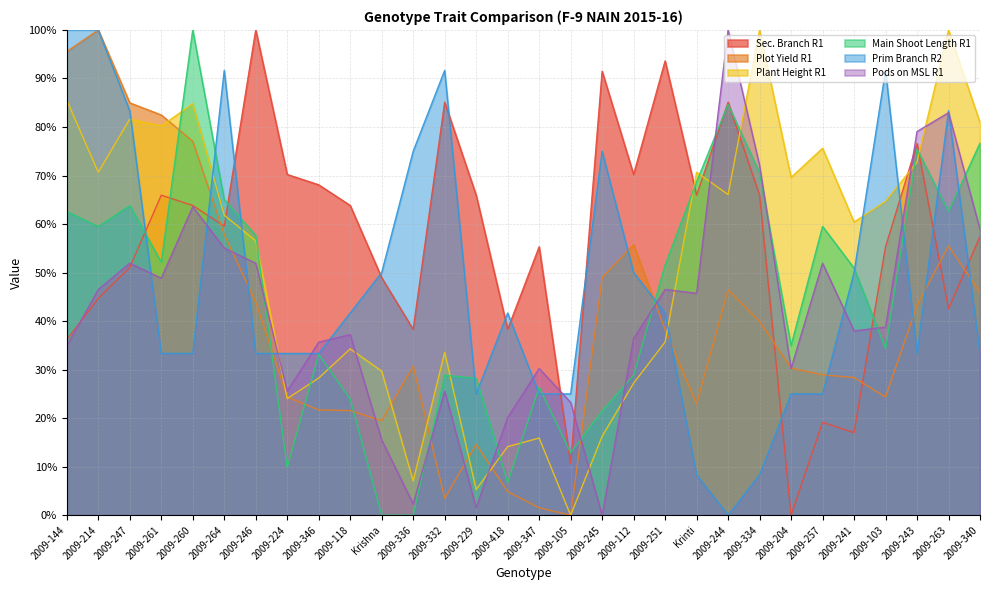

List the labels in order of Prim Branch R2 value, smallest first.

2009-244, Krinti, 2009-334, 2009-229, 2009-347, 2009-105, 2009-204, 2009-257, 2009-261, 2009-260, 2009-246, 2009-224, 2009-346, 2009-243, 2009-340, 2009-118, 2009-418, 2009-251, Krishna, 2009-112, 2009-241, 2009-336, 2009-245, 2009-247, 2009-263, 2009-264, 2009-332, 2009-103, 2009-144, 2009-214